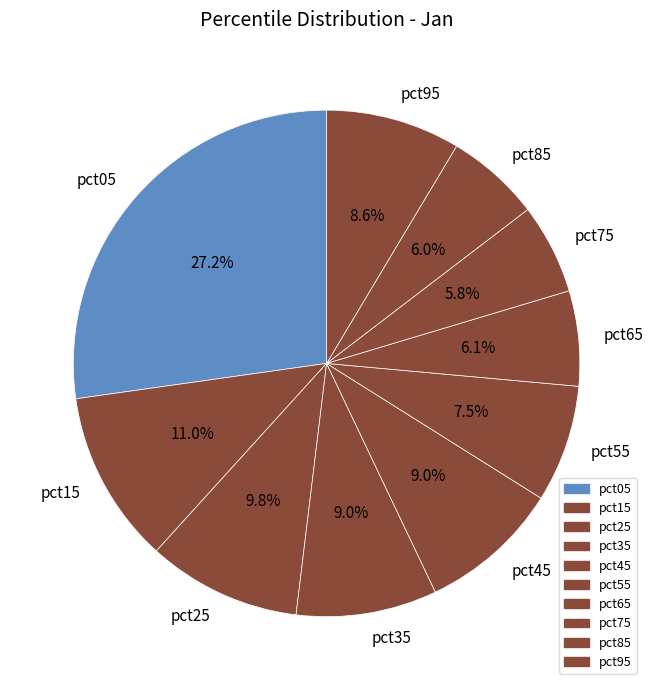

Which slice is the largest?

pct05